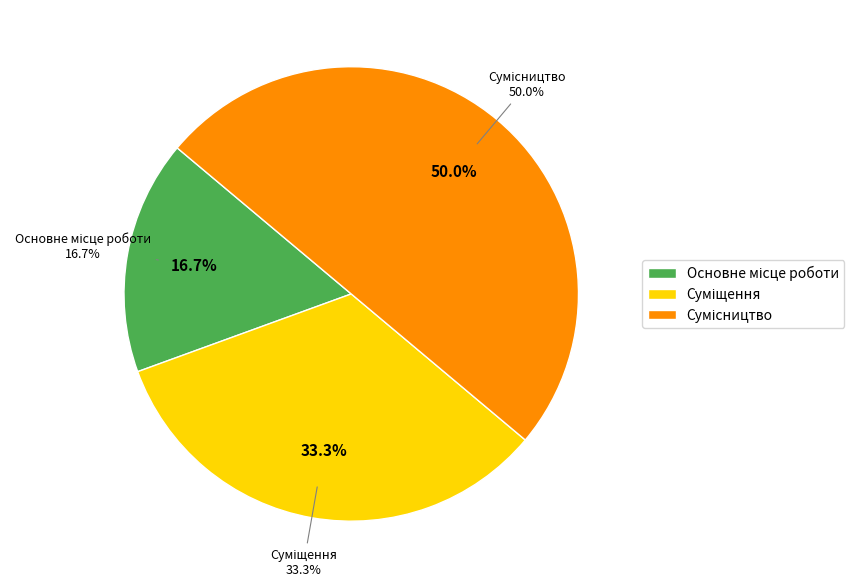

Does Сумісництво represent more than half of the total?

No